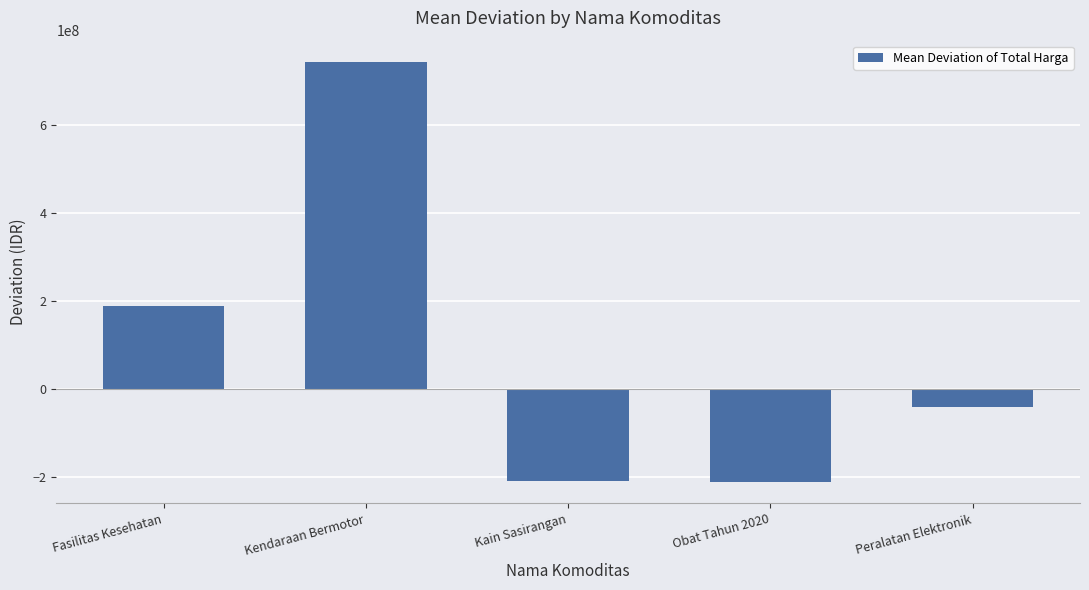

The chart shows a value of 59425053.5 at Fasilitas Kesehatan. True or false?

False